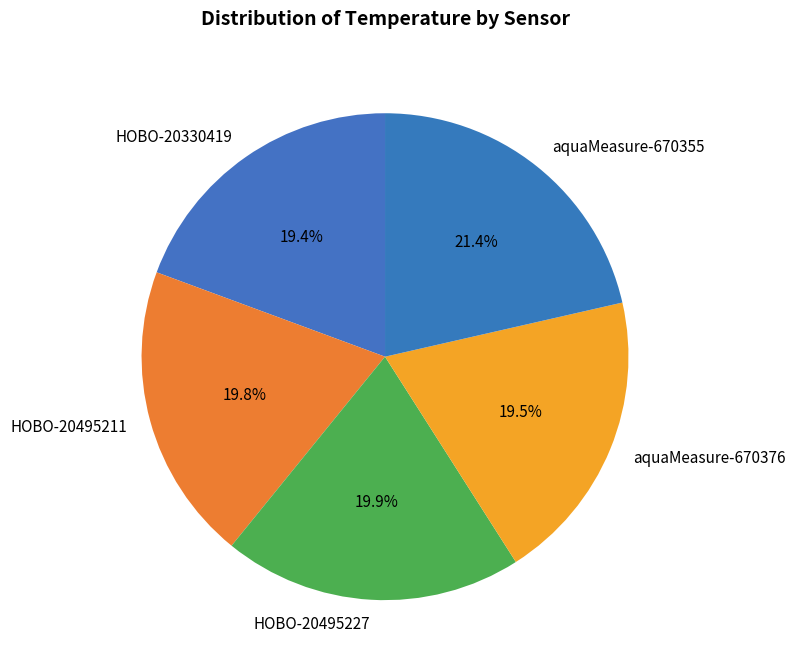

Is there a majority slice in this chart?

No